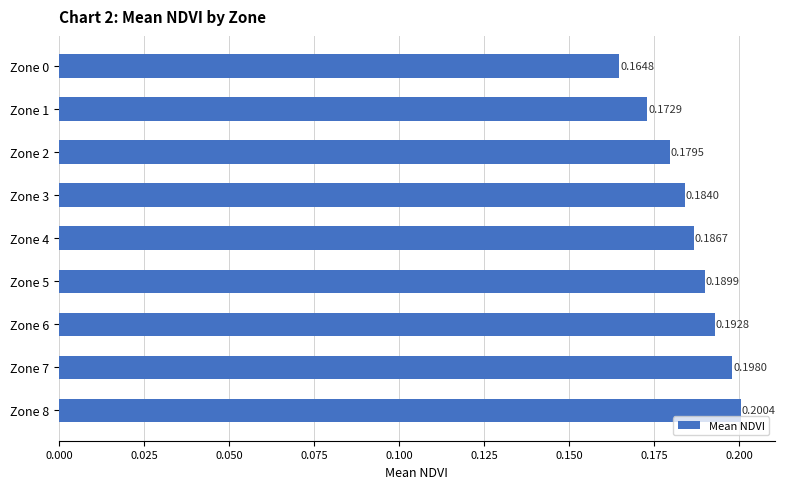

How many distinct data groups are displayed?

1